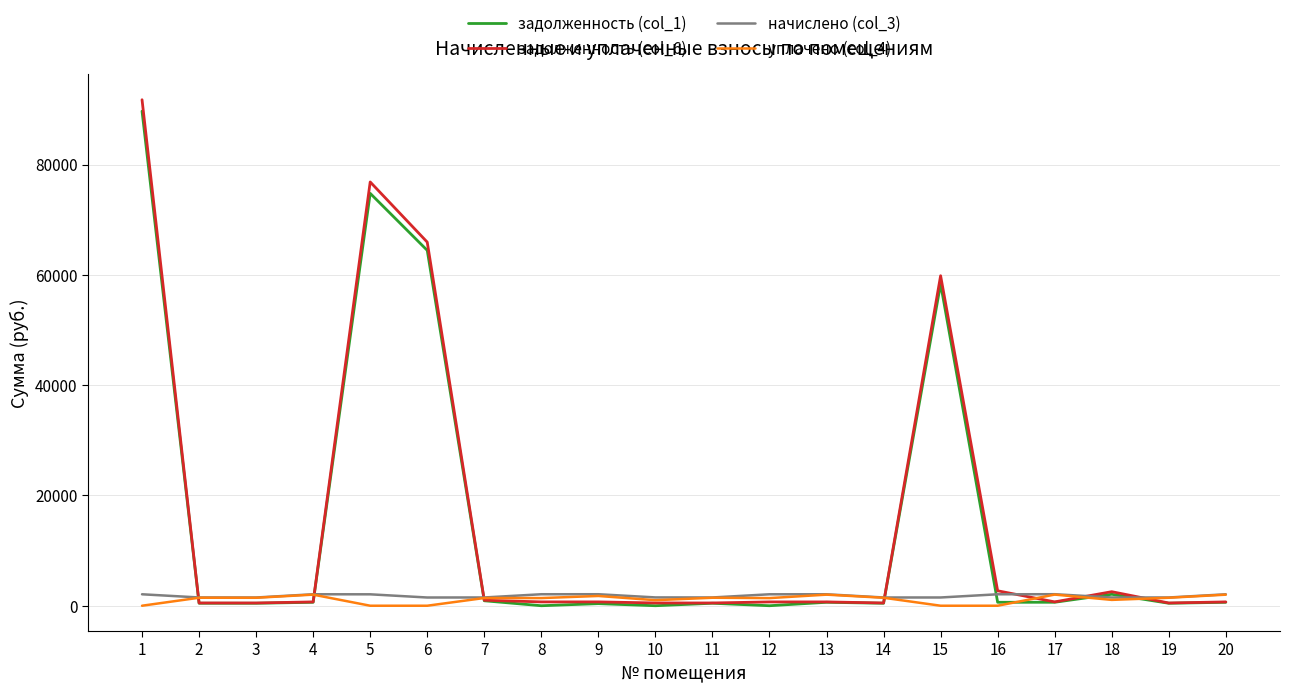

Which series has the widest spread of values?

задолженность (col_6)